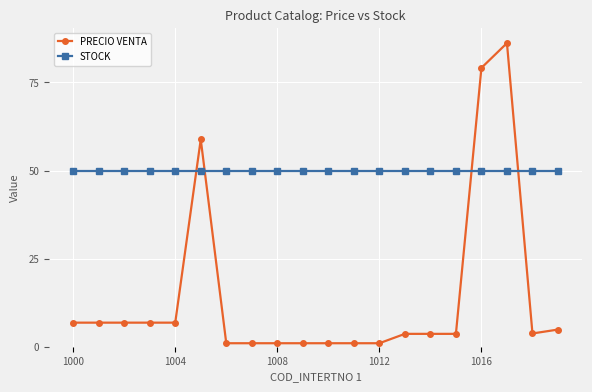

How many lines are shown in the chart?

2